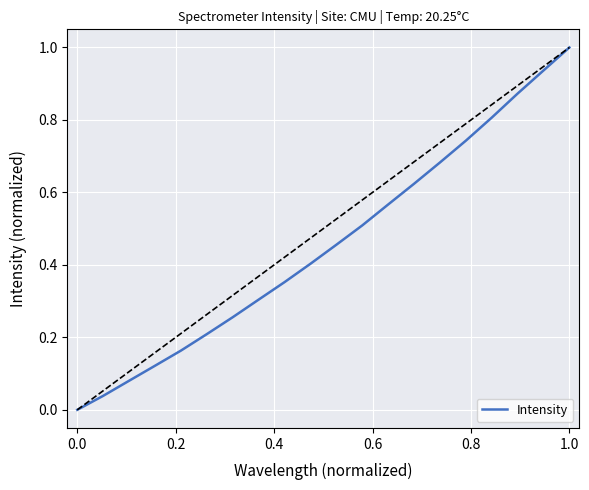

What is the greatest value displayed?

1.0